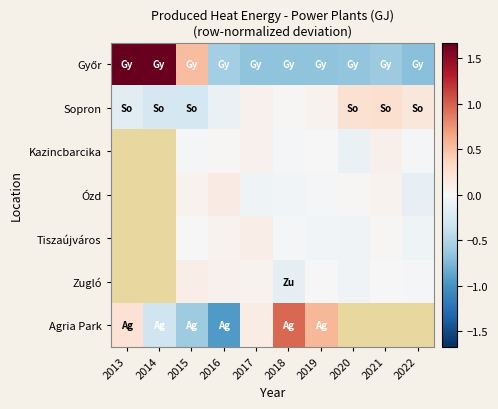

The Zugló series shows -0.1 at 2018. True or false?

False